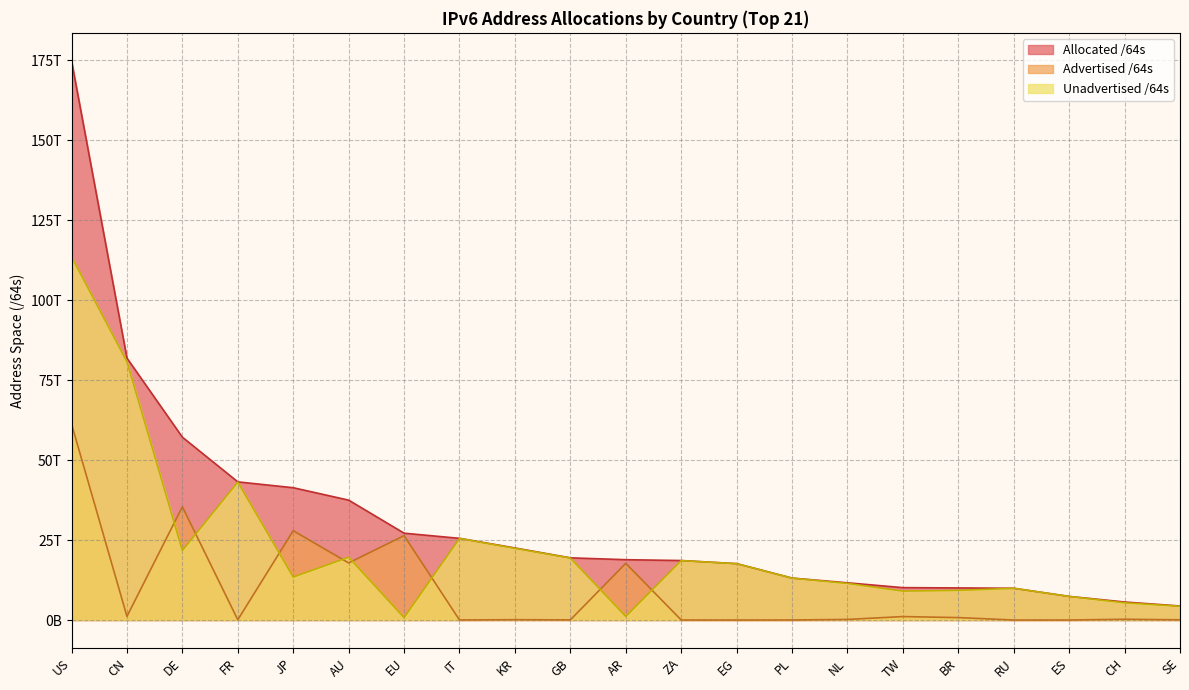

Is it true that Allocated /64s equals 7090947428352 at TW?

False